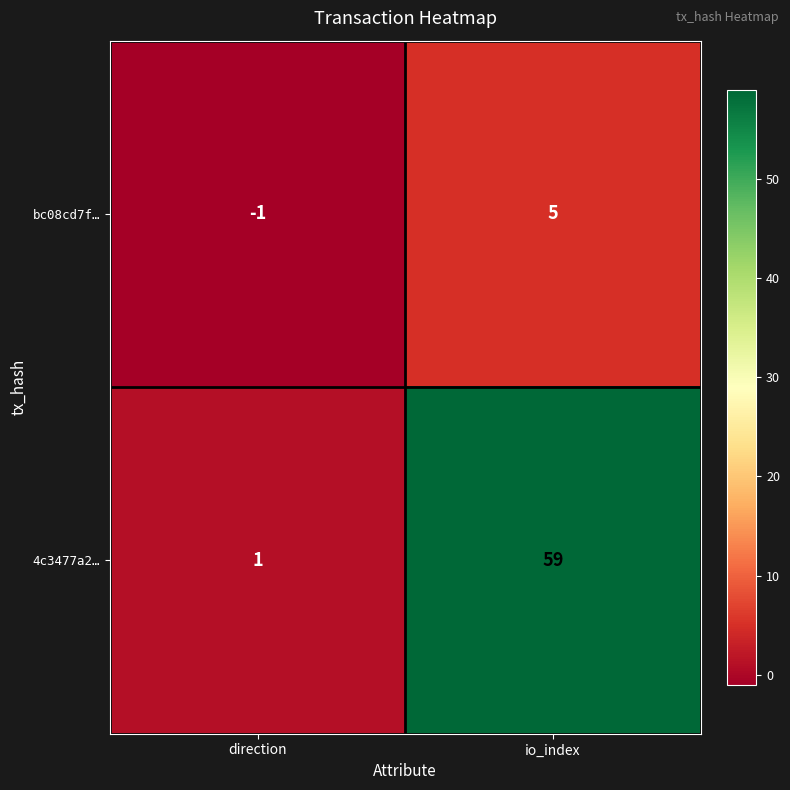

Which series has the largest range (max minus min)?

4c3477a2…